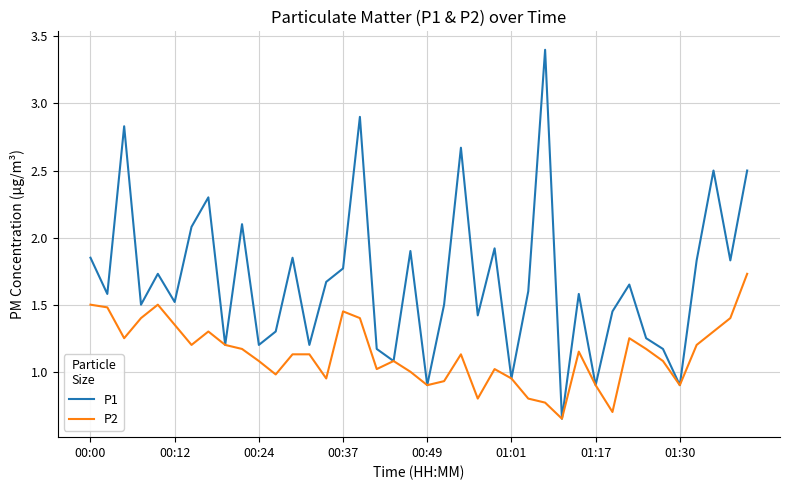

Which series has the largest range (max minus min)?

P1